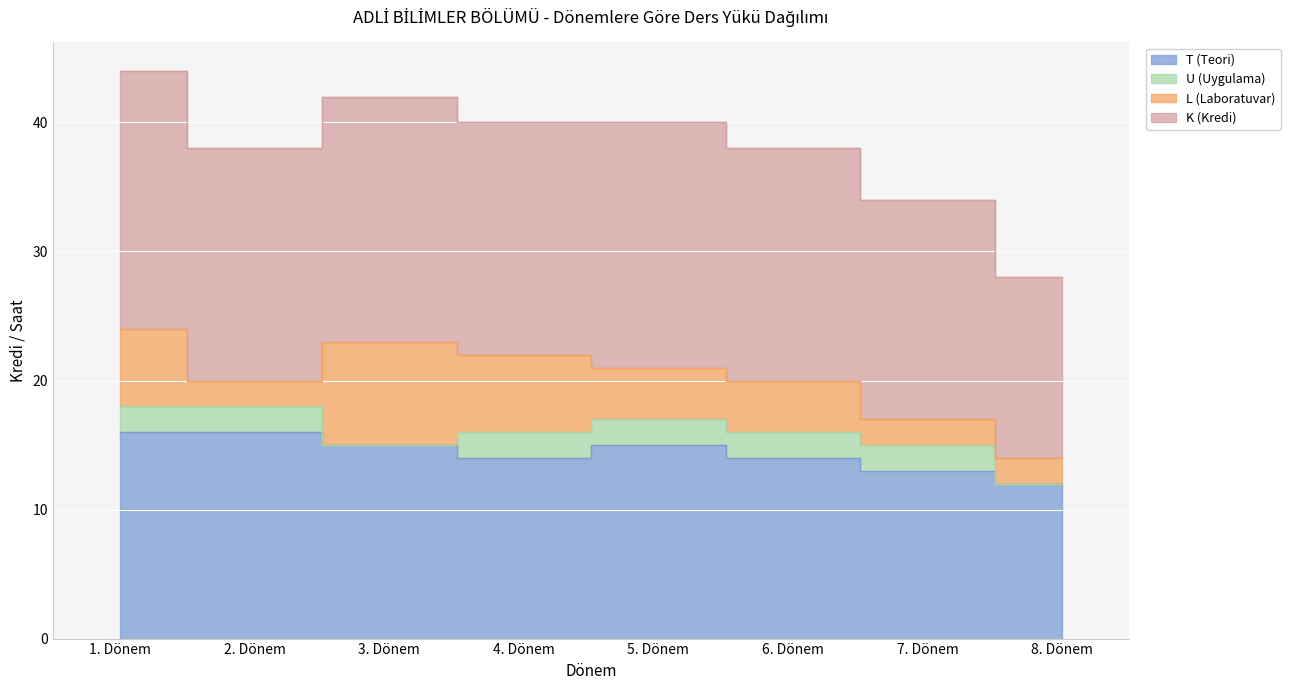

How many distinct data groups are displayed?

4